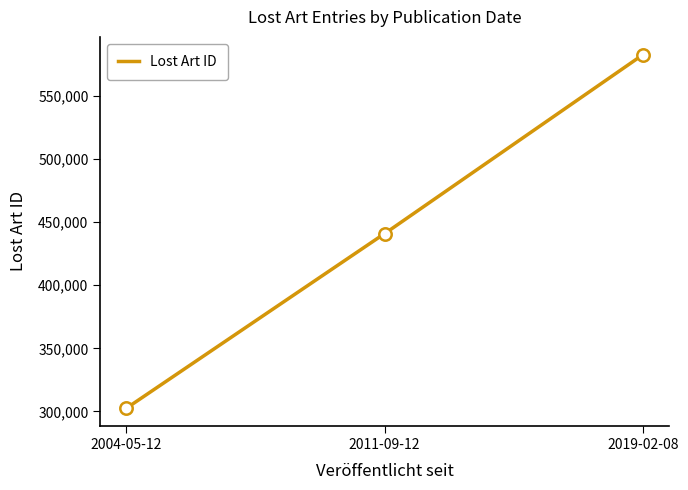

What is the ratio of the value at 2004-05-12 to the value at 2019-02-08?

0.5